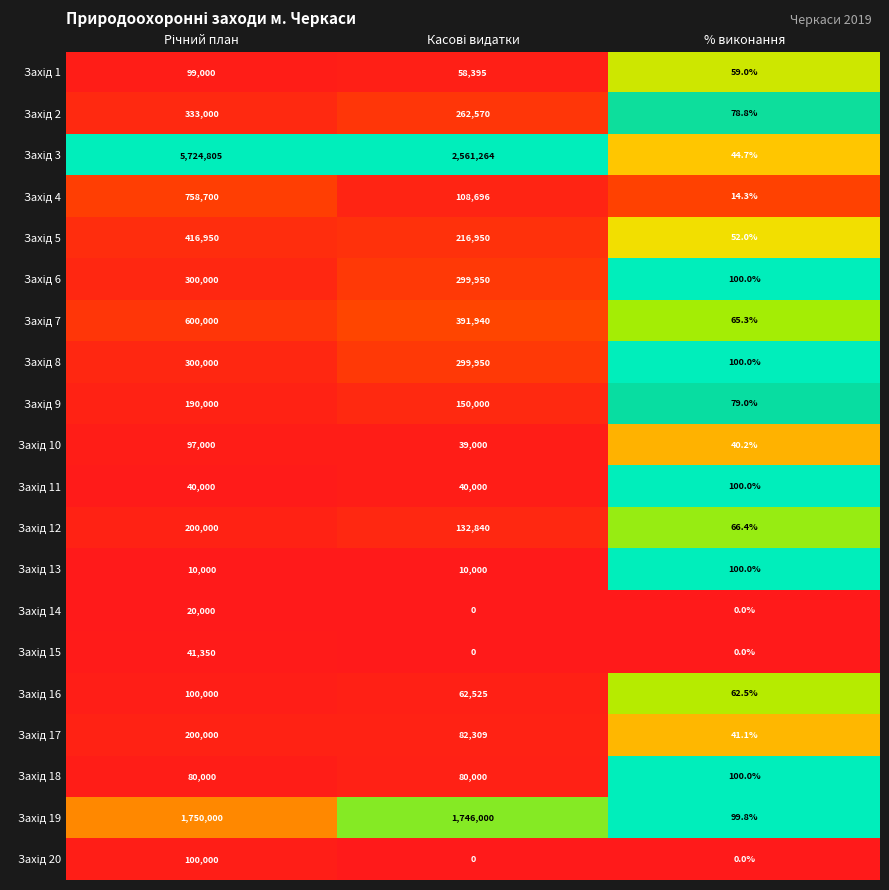

What is the total value across all series at % виконання?

1203.1